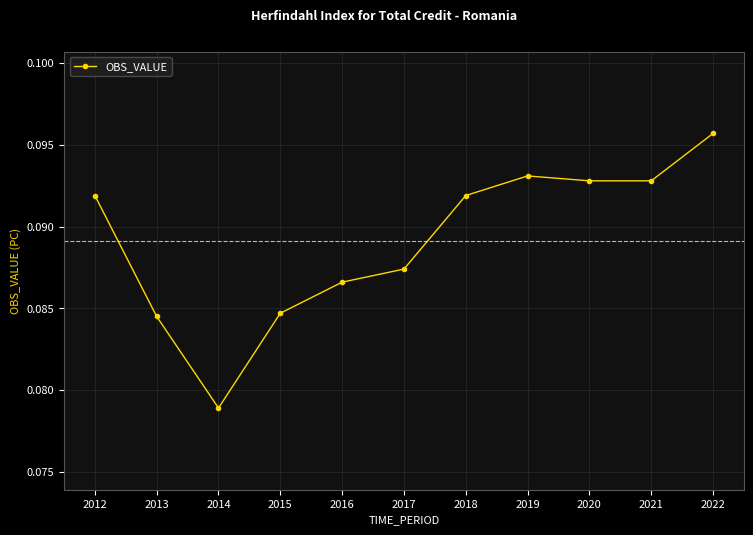

Which label corresponds to the largest value in the chart?

2022